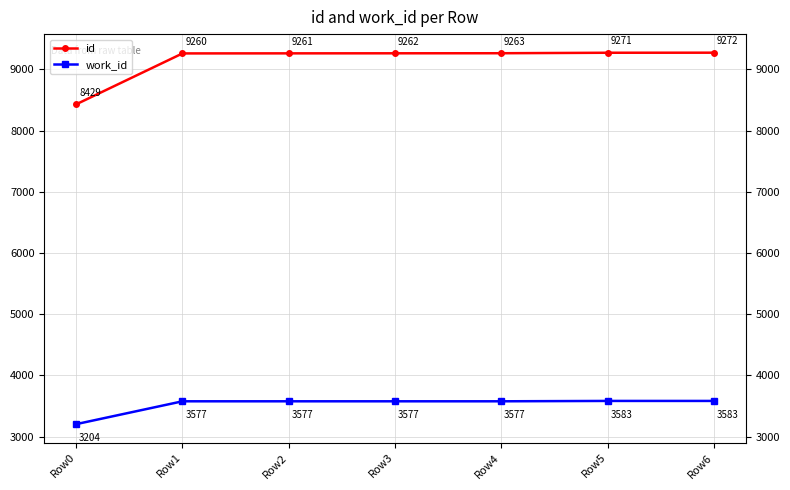

What are all the series names shown in the legend?

id, work_id